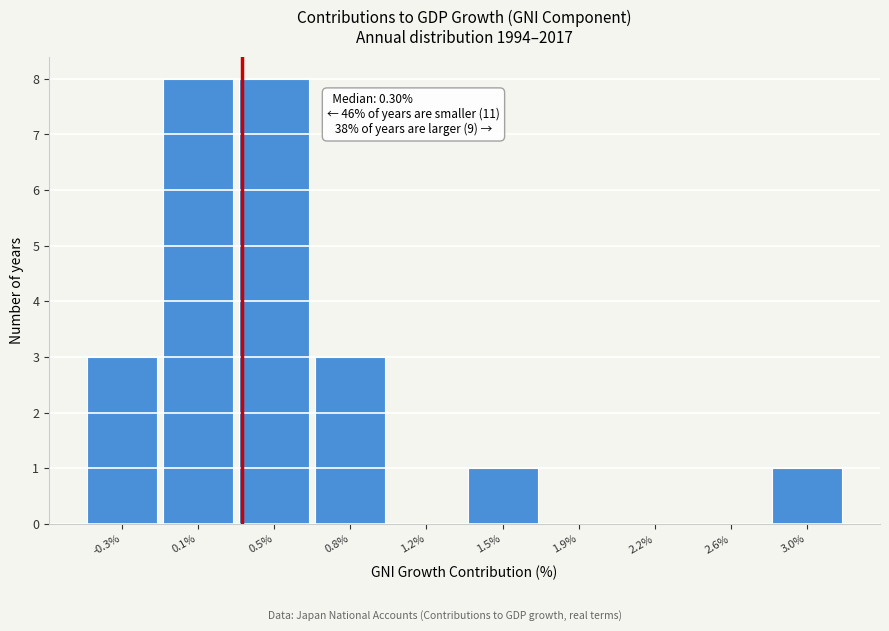

Reading left to right, transcribe all the data shown in this chart.

-0.3%=3	0.1%=8	0.5%=8	0.8%=3	1.2%=0	1.5%=1	1.9%=0	2.2%=0	2.6%=0	3.0%=1